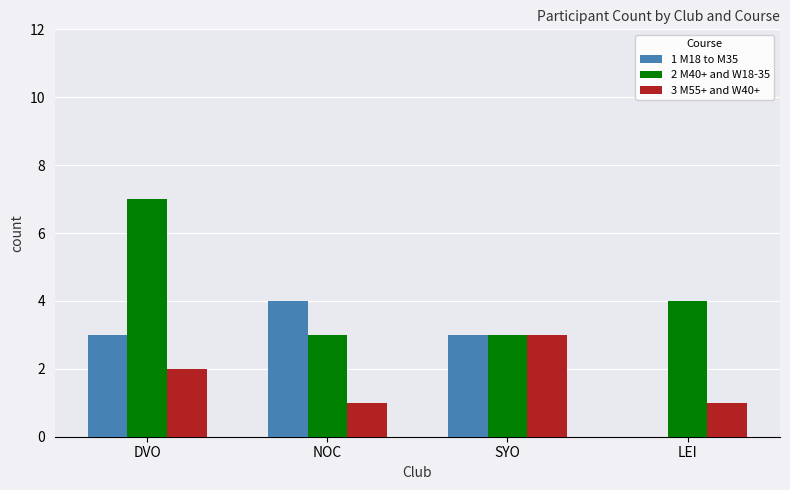

True or false: 2 M40+ and W18-35 has a value of 7 at DVO.

True